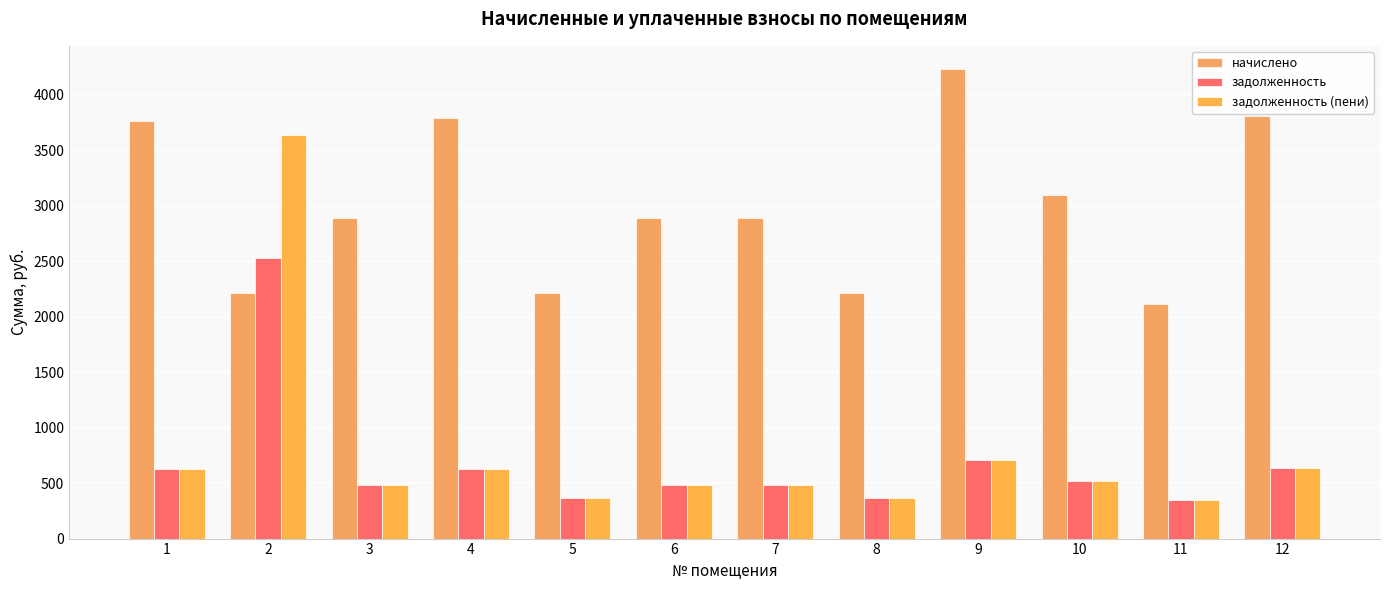

What is the lowest value of the задолженность (пени) series?

351.9